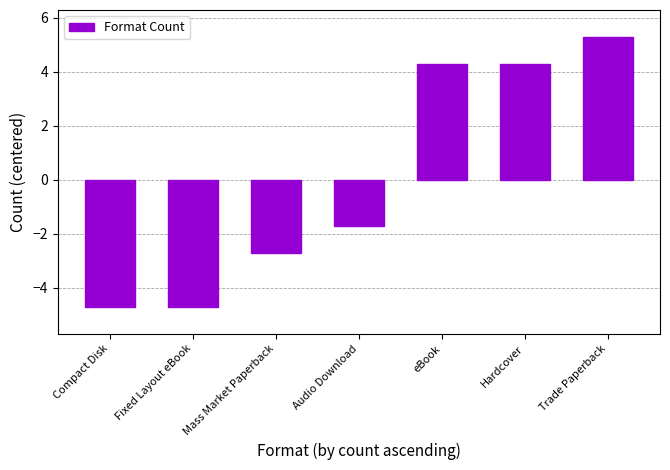

What is the difference between the maximum and second lowest values?

10.0